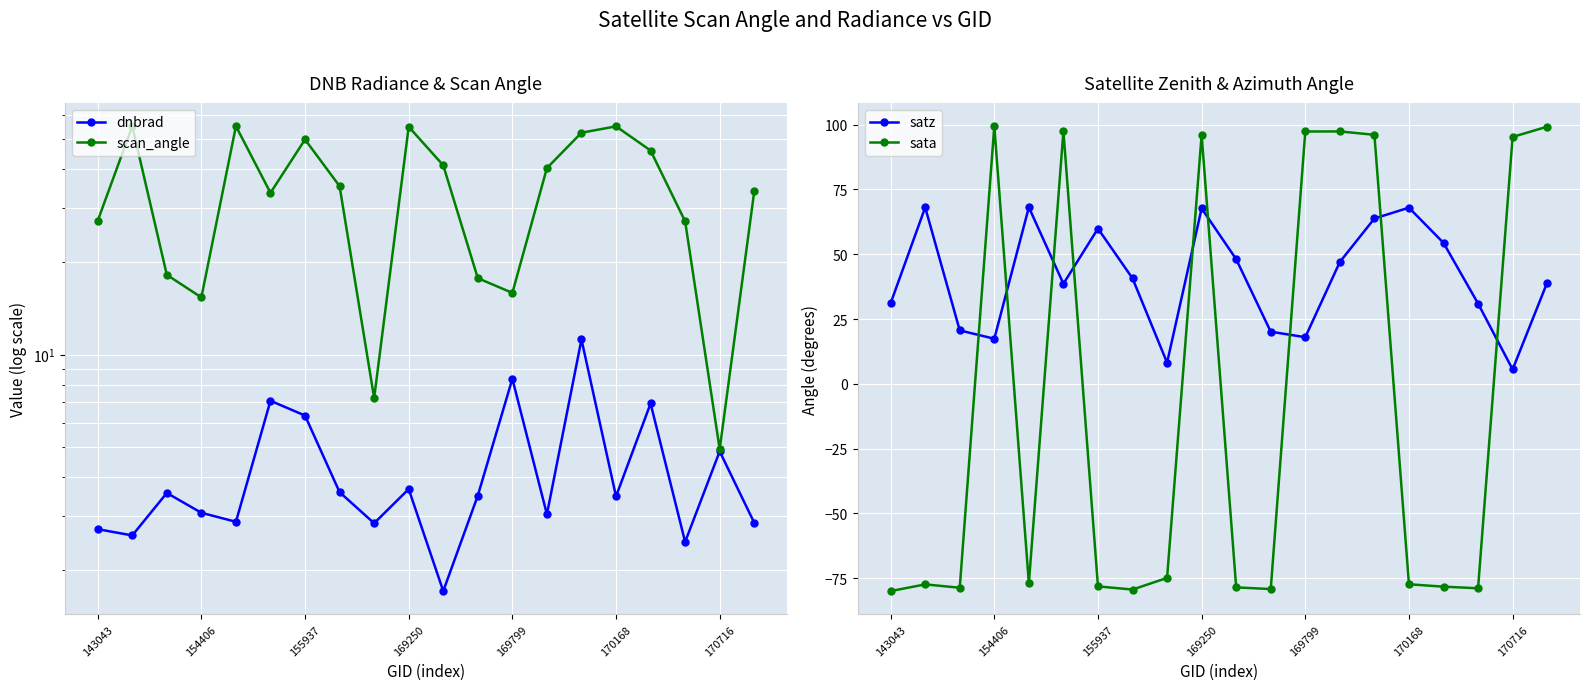

What is the highest value of the sata series?

99.4